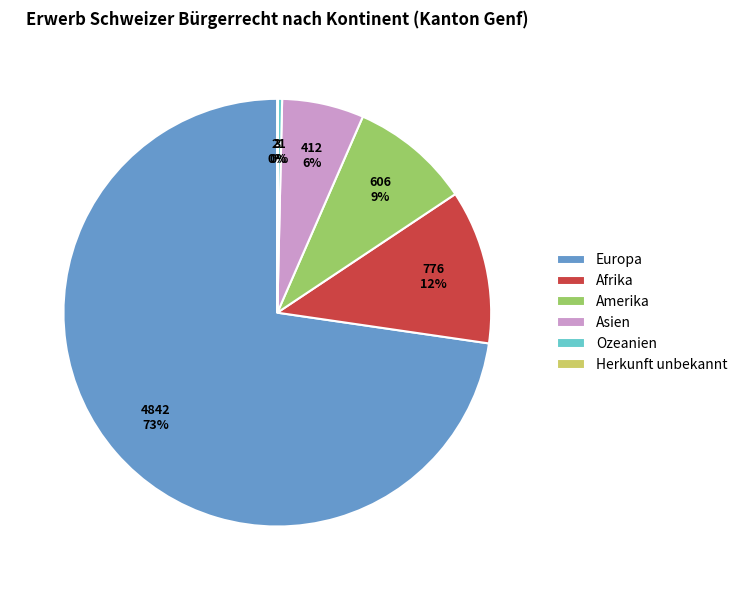

Which category accounts for the majority?

Europa